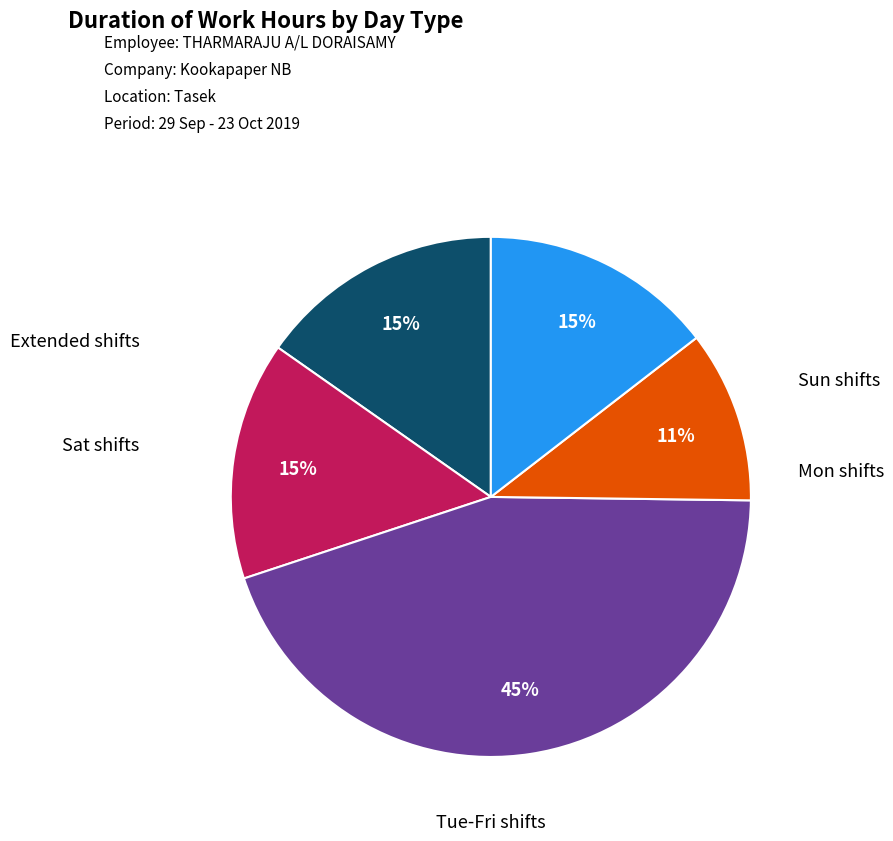

Is there any slice that represents more than half of the pie?

No